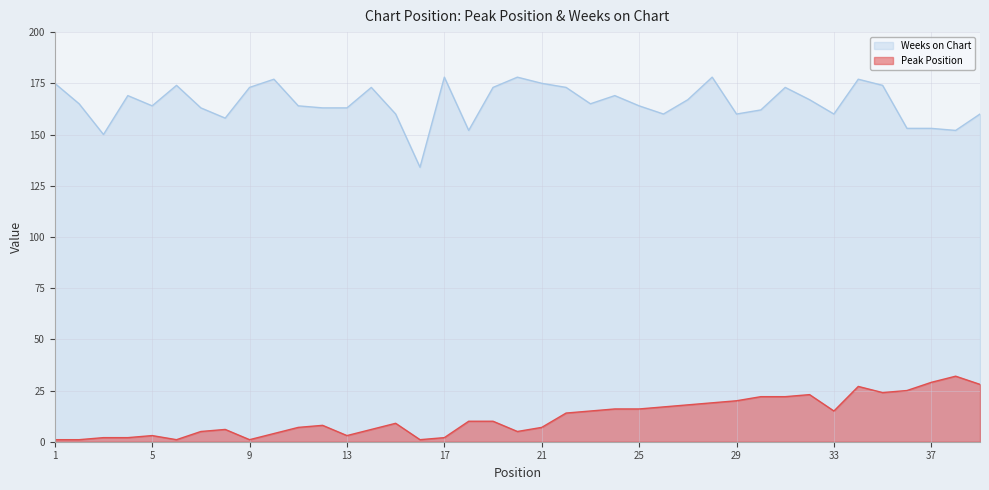

What is the sum of the Weeks on Chart values at 13 and 33?

323